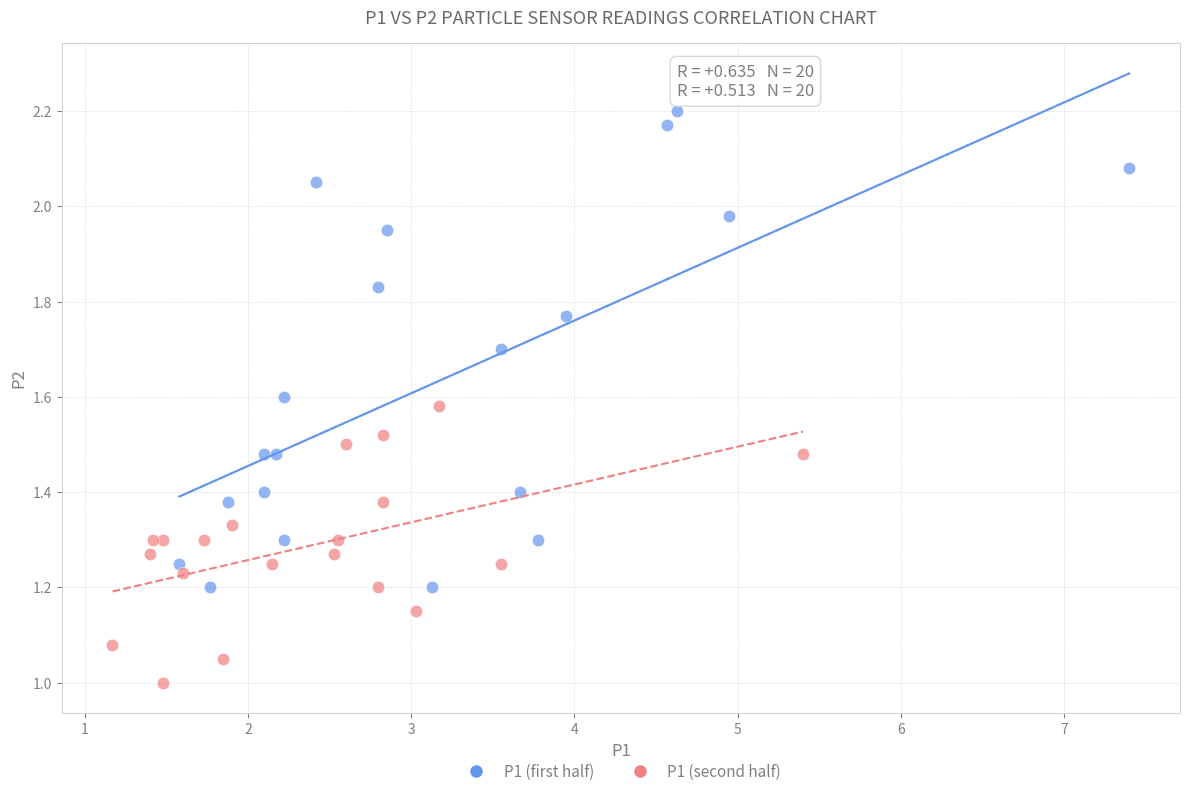

Which series has the largest Y range (max minus min)?

P1 (first half)